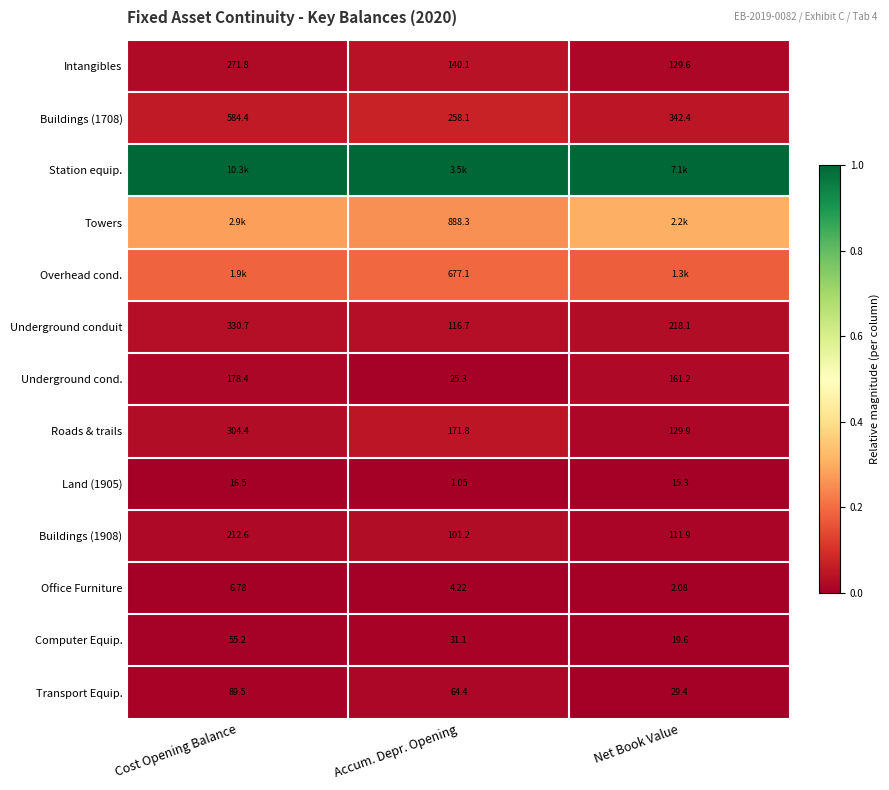

Rank the categories by Transport Equip. value from highest to lowest.

Cost Opening Balance, Accum. Depr. Opening, Net Book Value